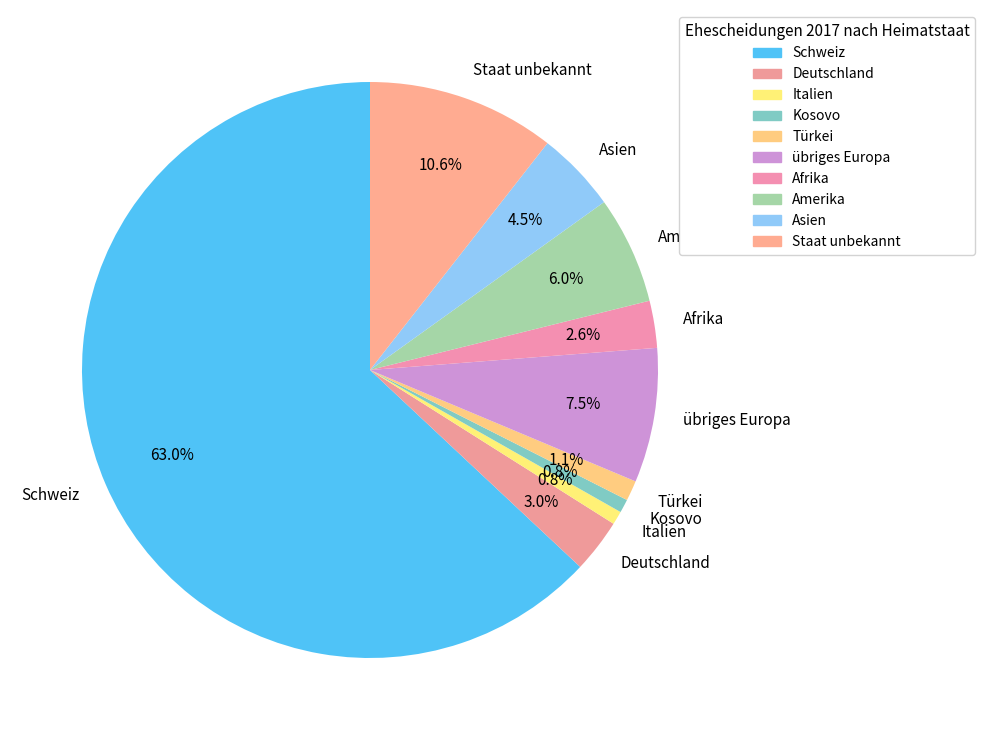

Between übriges Europa and Italien, which is larger?

übriges Europa